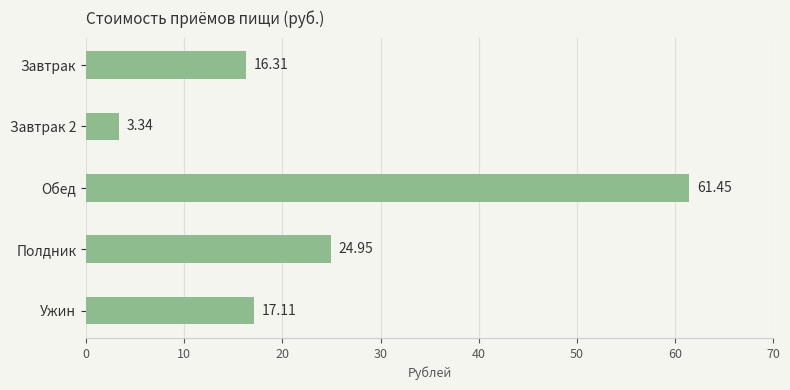

Between Завтрак and Ужин, which is larger?

Ужин